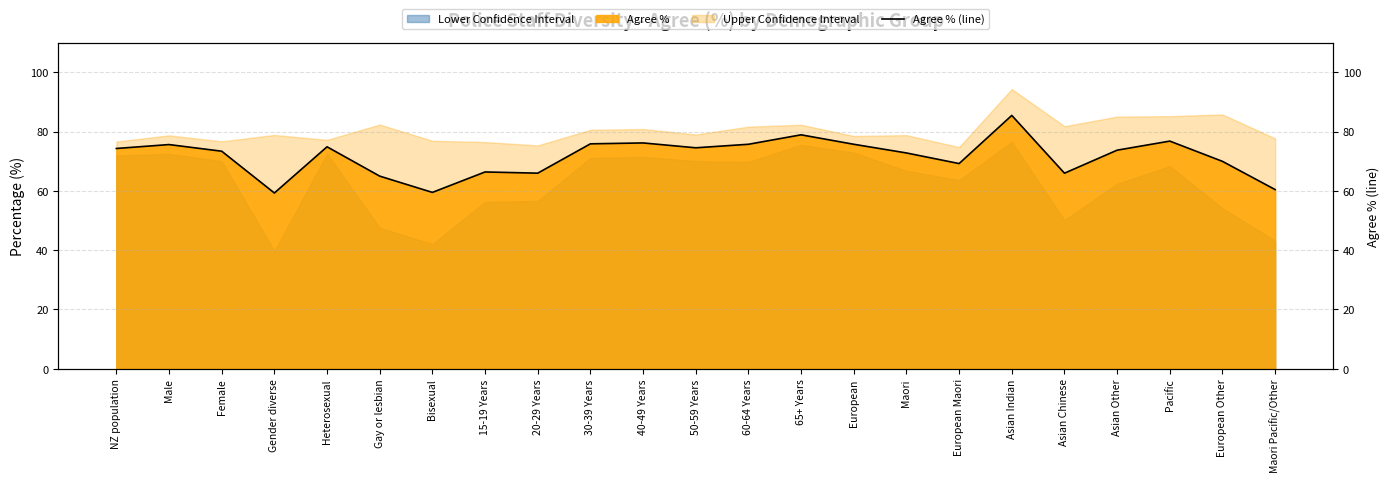

What is the difference between the maximum and minimum values?

26.2